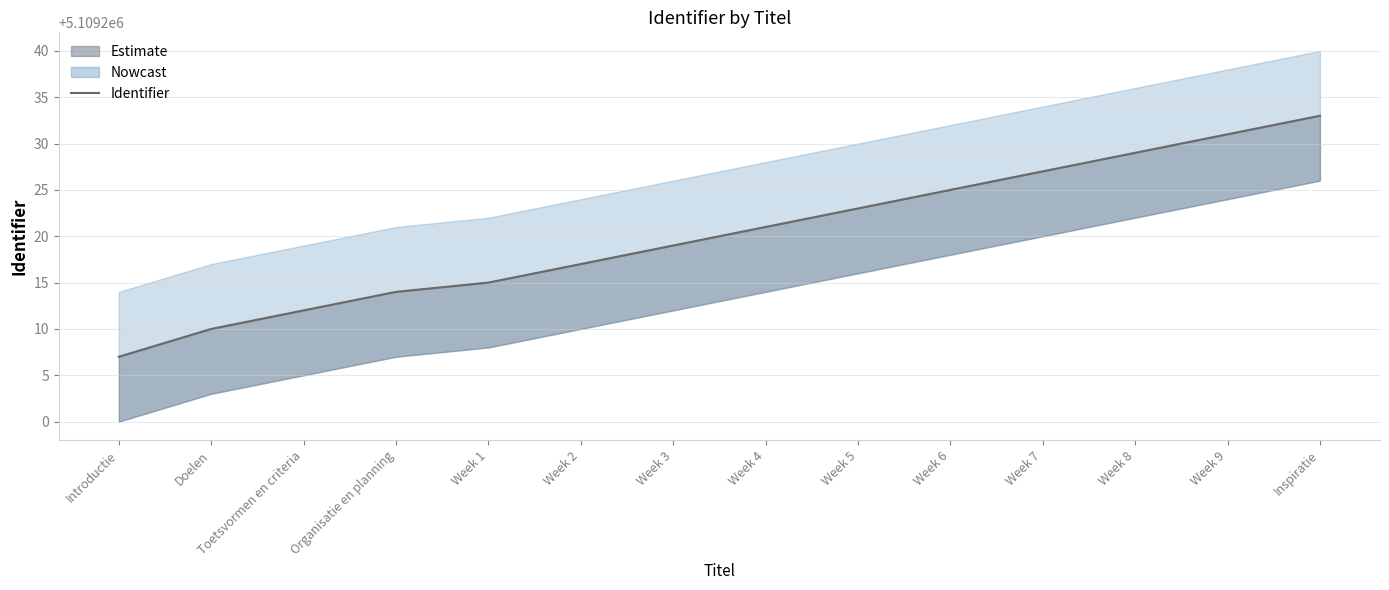

What is the label of the 7th point from the right?

Week 4